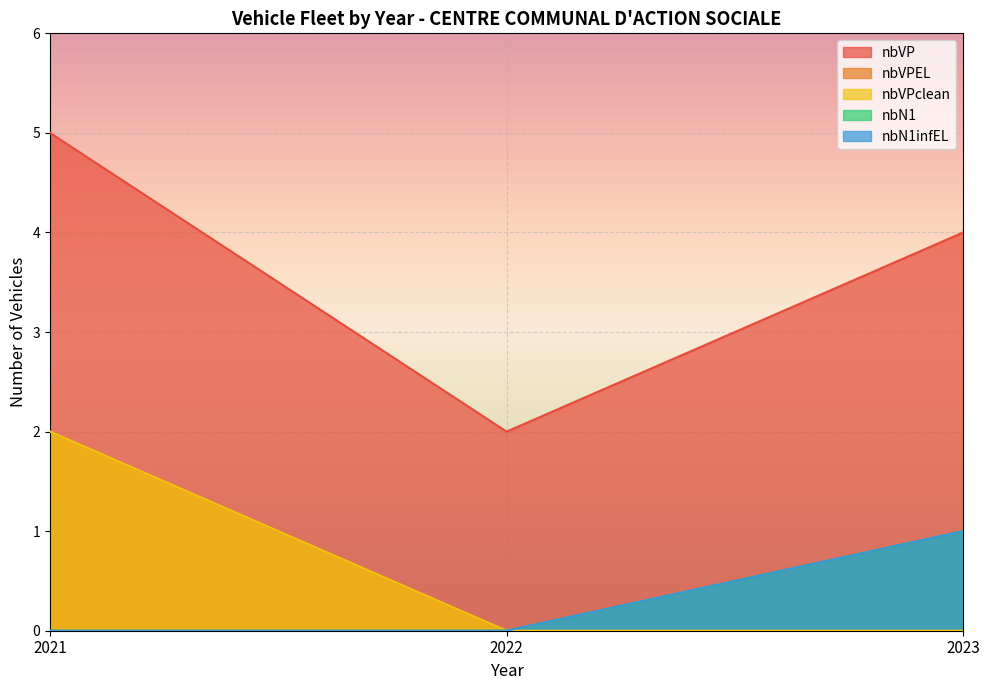

Rank the series by their maximum value, from highest to lowest.

nbVP, nbVPEL, nbVPclean, nbN1, nbN1infEL